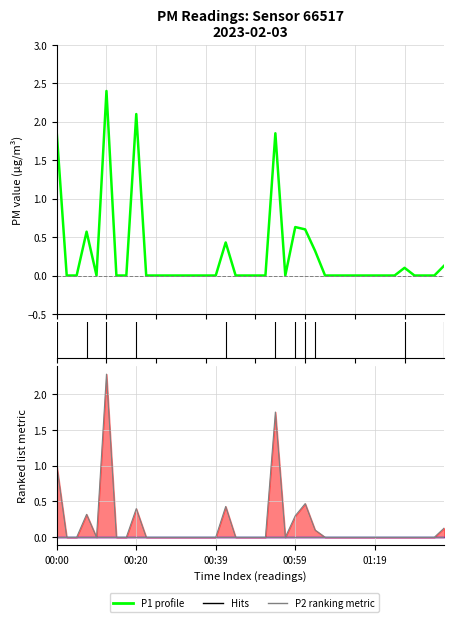

What is the difference between the maximum and minimum values in the P2 series?

2.3